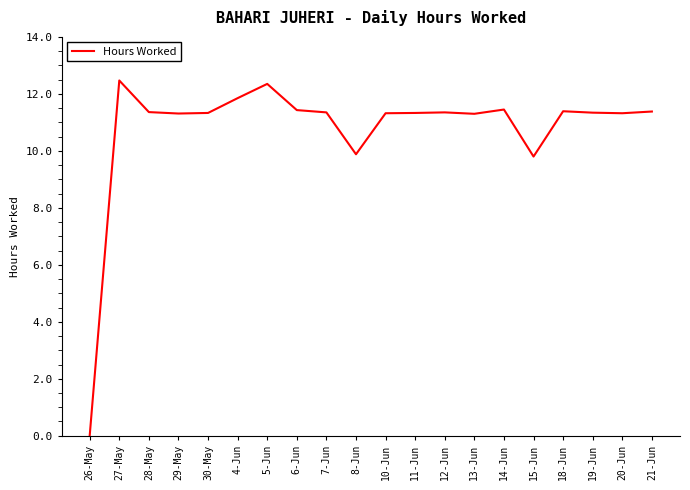

What is the difference between the values at 27-May and 15-Jun?

2.7